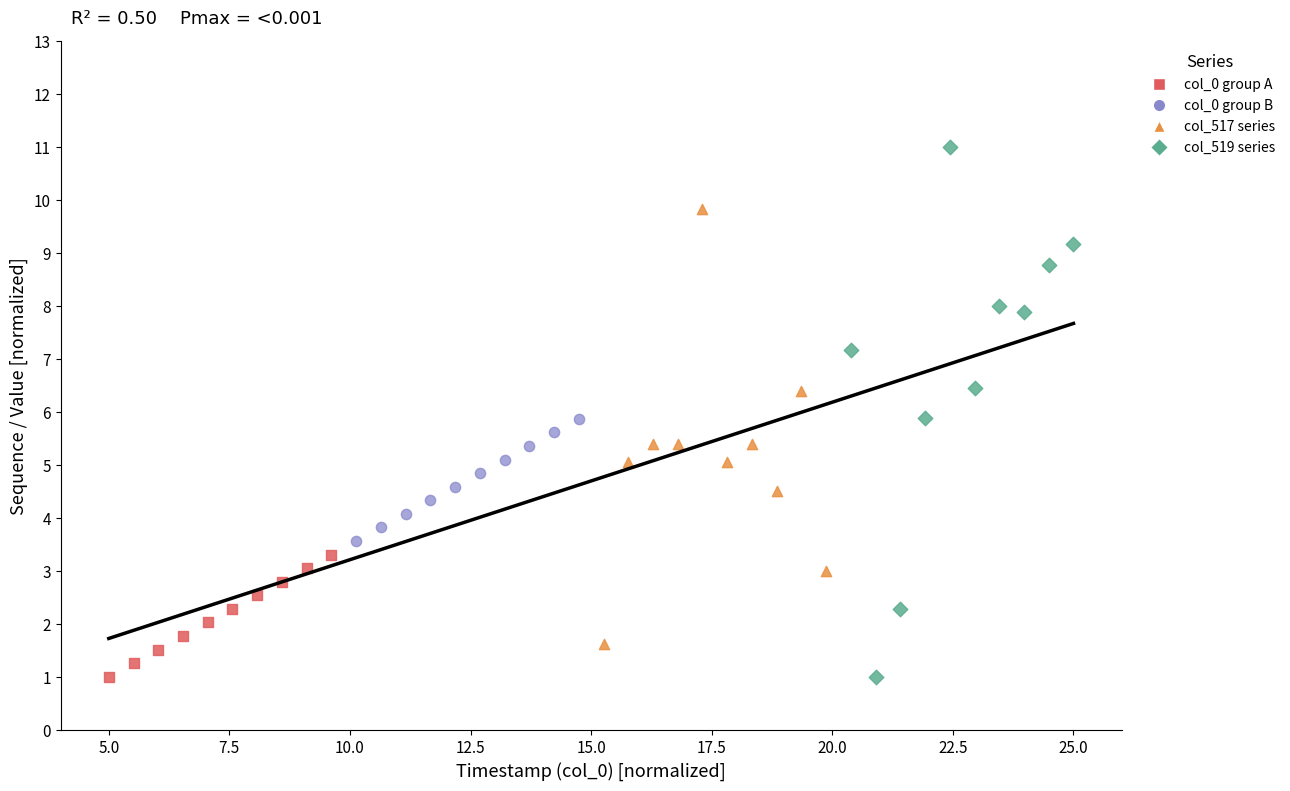

What are all the series names shown in the legend?

col_0 group A, col_0 group B, col_517 series, col_519 series